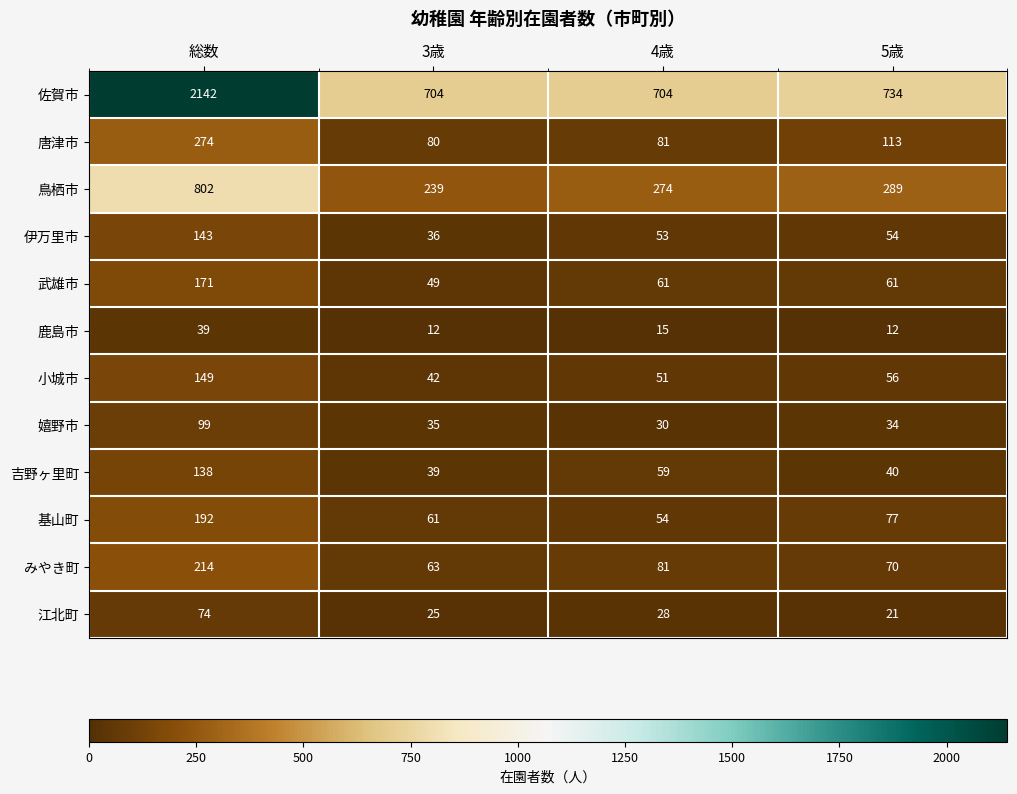

What is the difference between the maximum and second lowest values in the 武雄市 series?

110